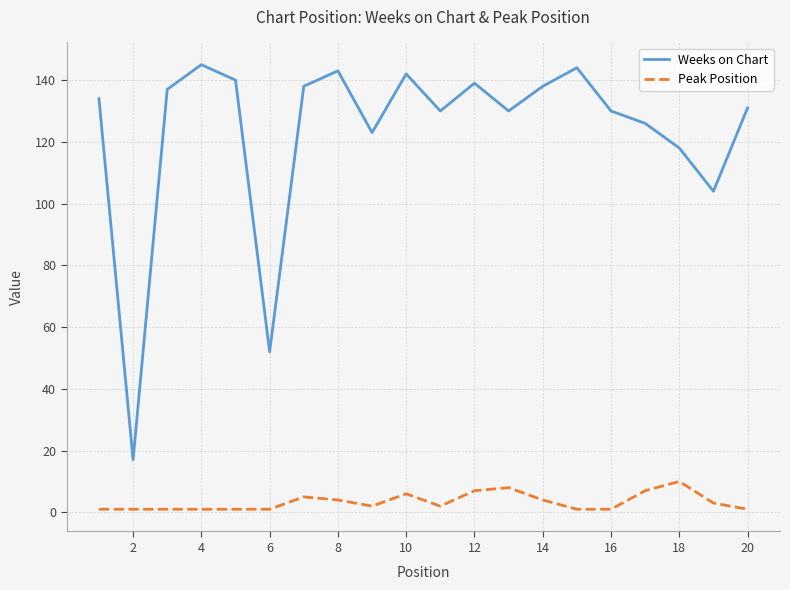

What are all the series names shown in the legend?

Weeks on Chart, Peak Position